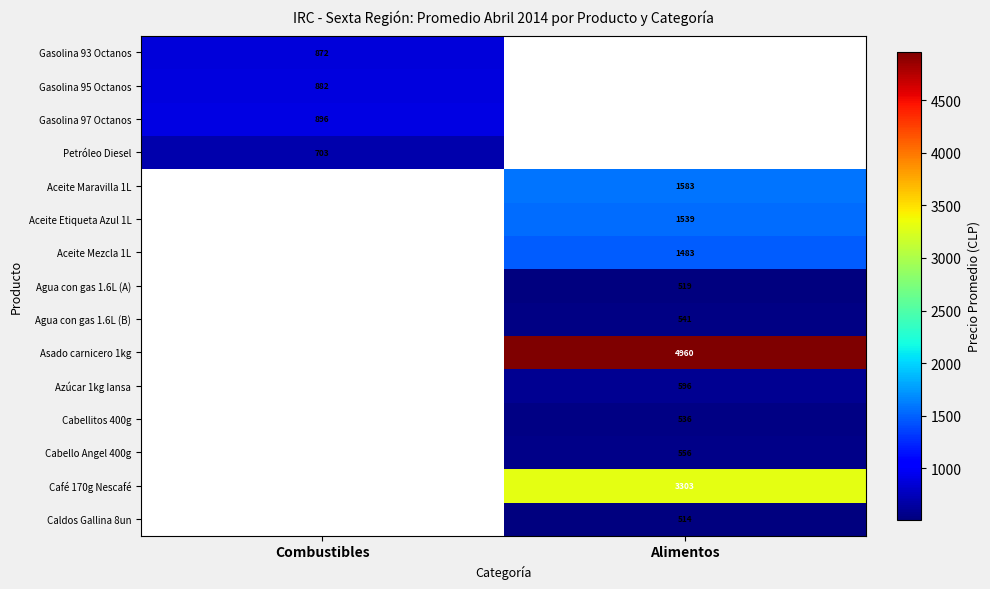

The value of Petróleo Diesel at Combustibles is 322.1. True or false?

False